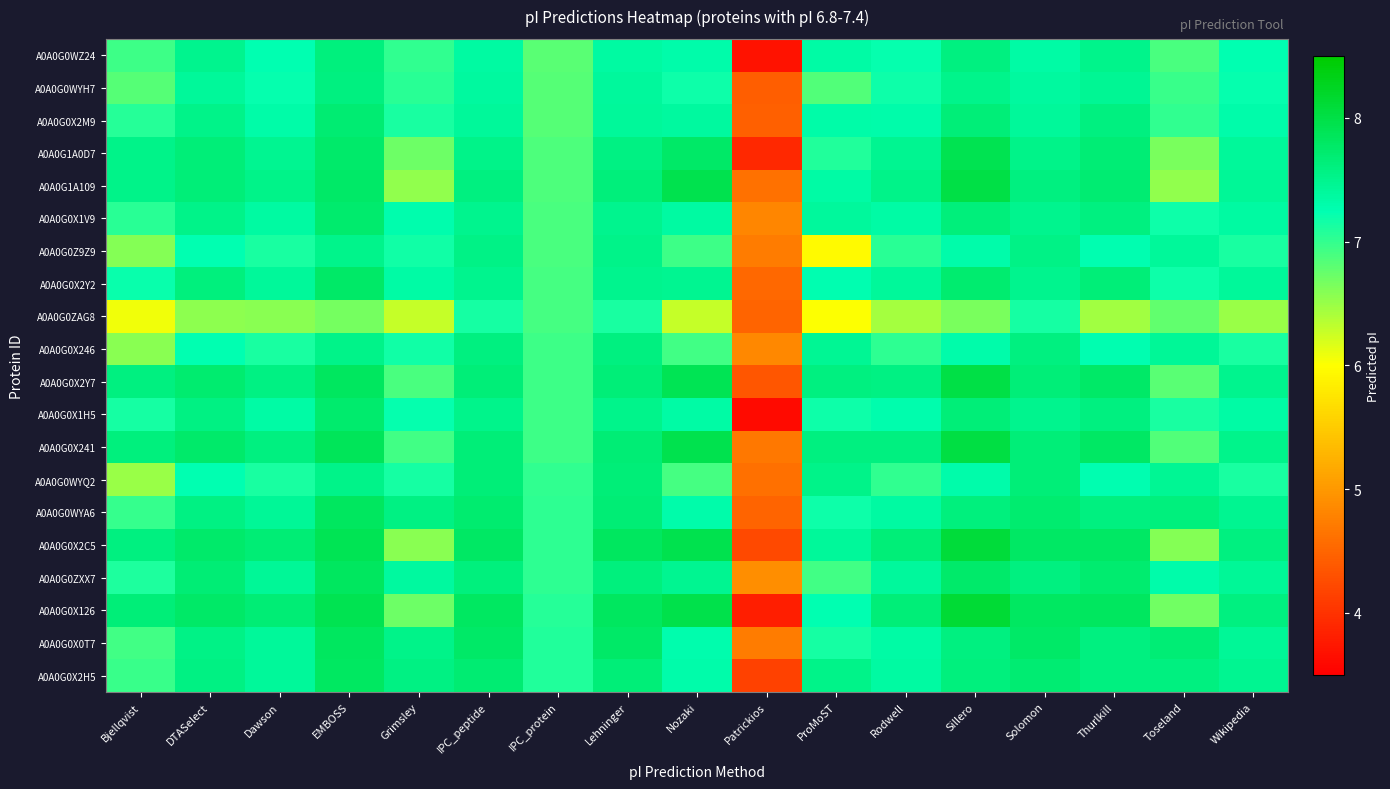

Which has a higher value, IPC_peptide or Rodwell?

IPC_peptide